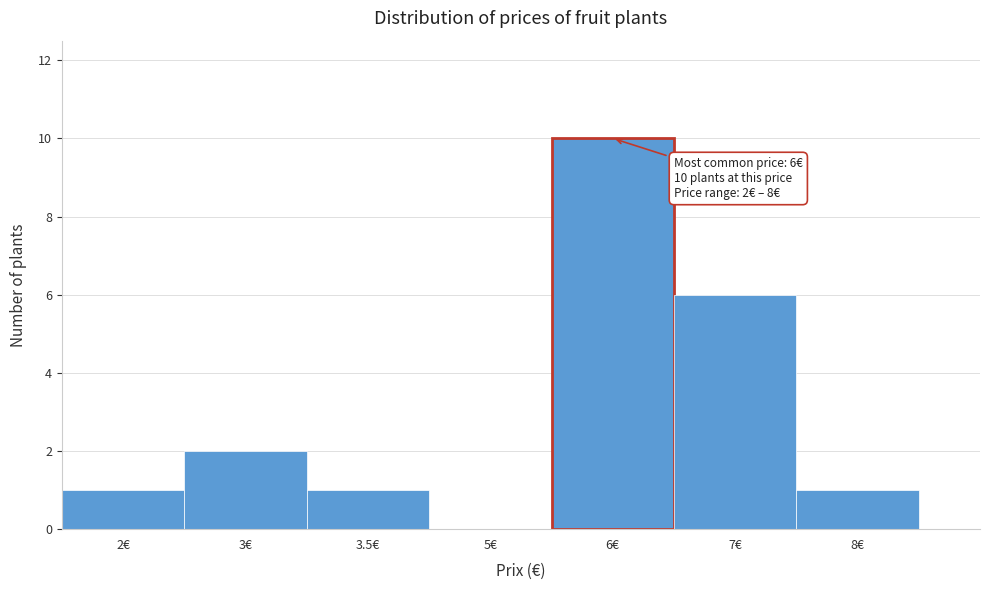

Reading left to right, extract all data points from this chart.

2€=1	3€=2	3.5€=1	5€=0	6€=10	7€=6	8€=1